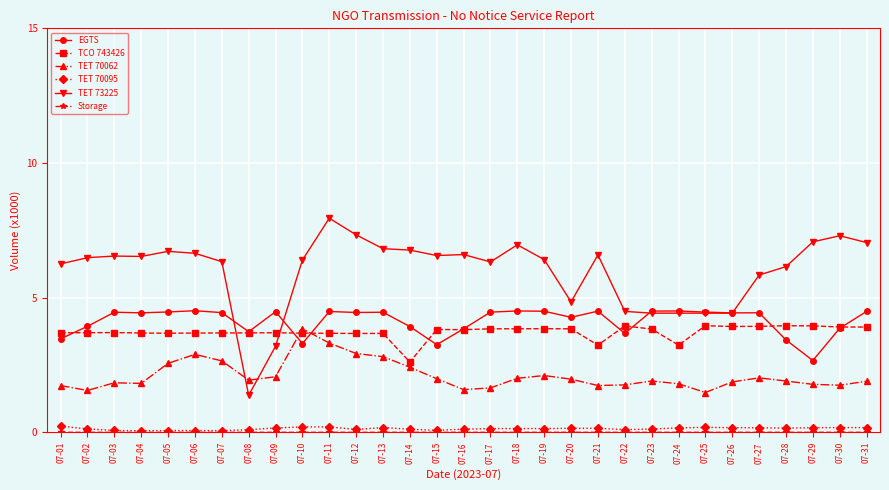

Between 07-11 and 07-20, which series saw the biggest shift?

TET 73225